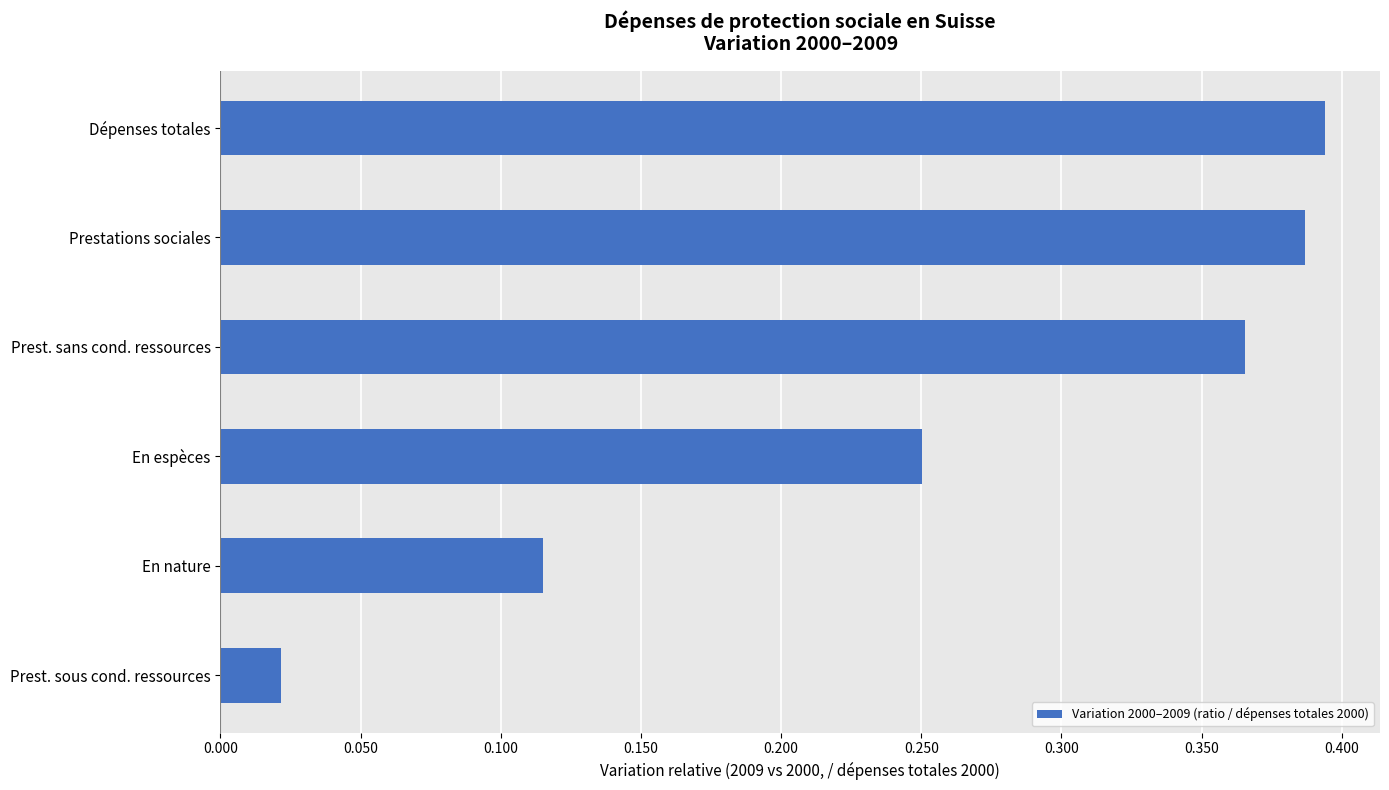

List the labels in order of value, smallest first.

Prest. sous cond. ressources, En nature, En espèces, Prest. sans cond. ressources, Prestations sociales, Dépenses totales